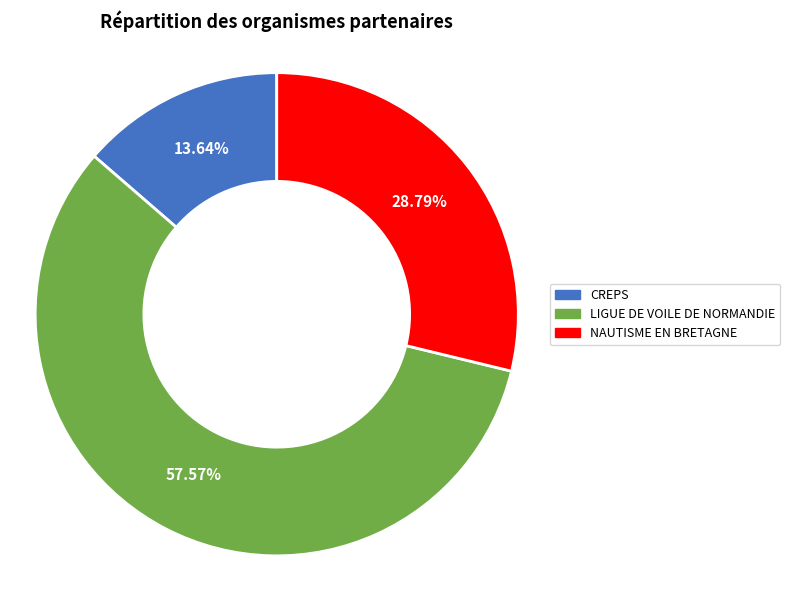

Is there any slice that represents more than half of the pie?

Yes